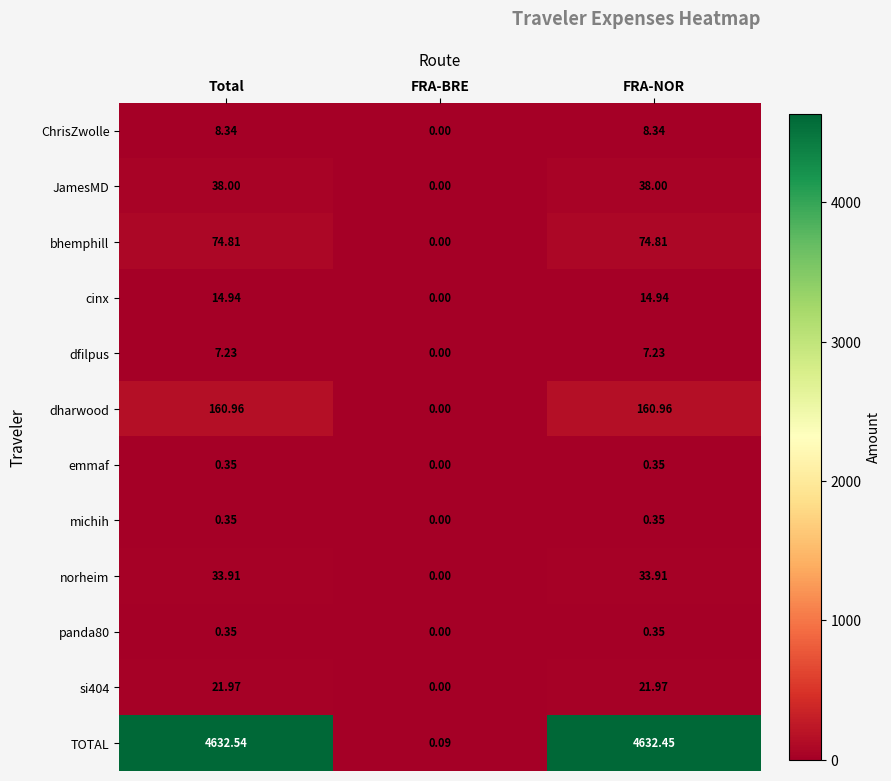

Which series changed the most between FRA-BRE and FRA-NOR?

TOTAL